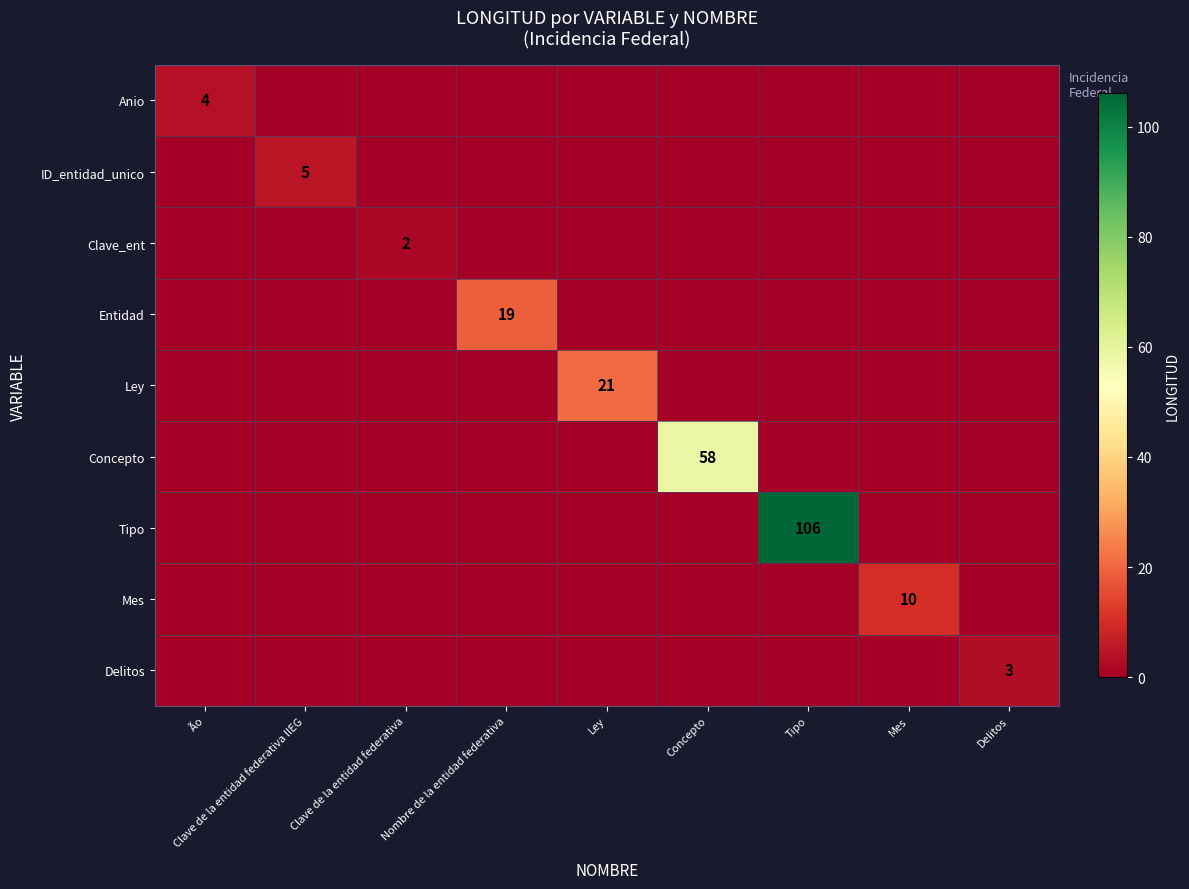

What is the total value across all series at Clave de la entidad federativa?

2